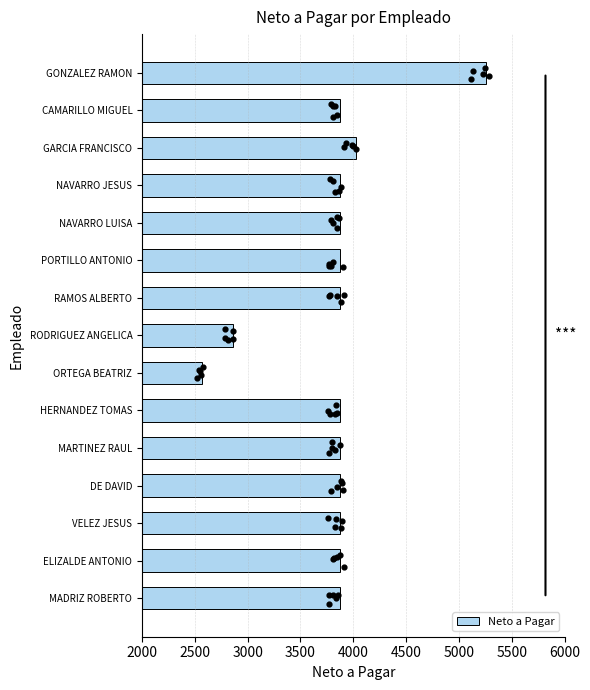

What is the sum of all Neto a Pagar values?

57355.2